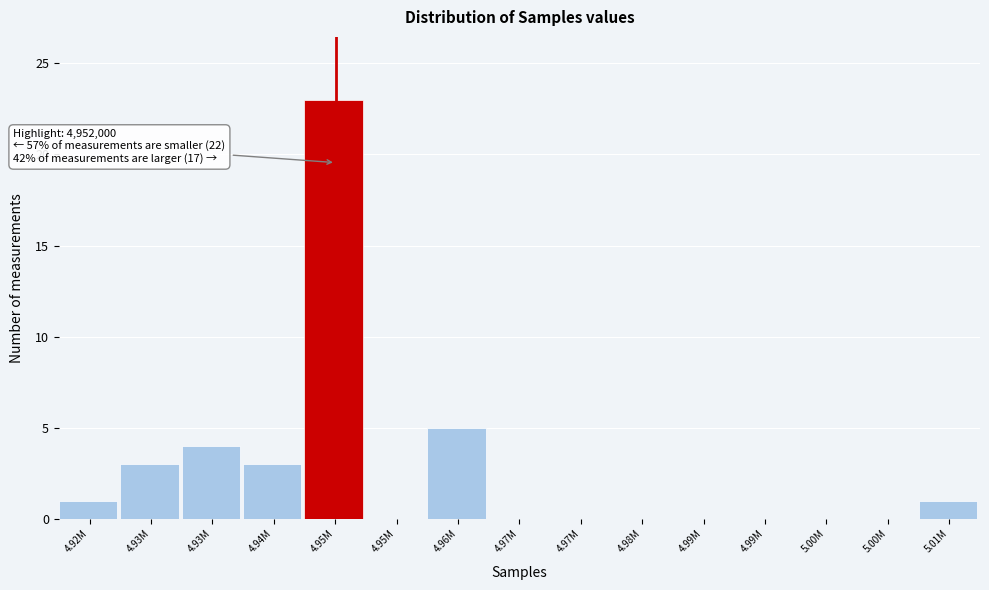

How many categories are shown in the chart?

15